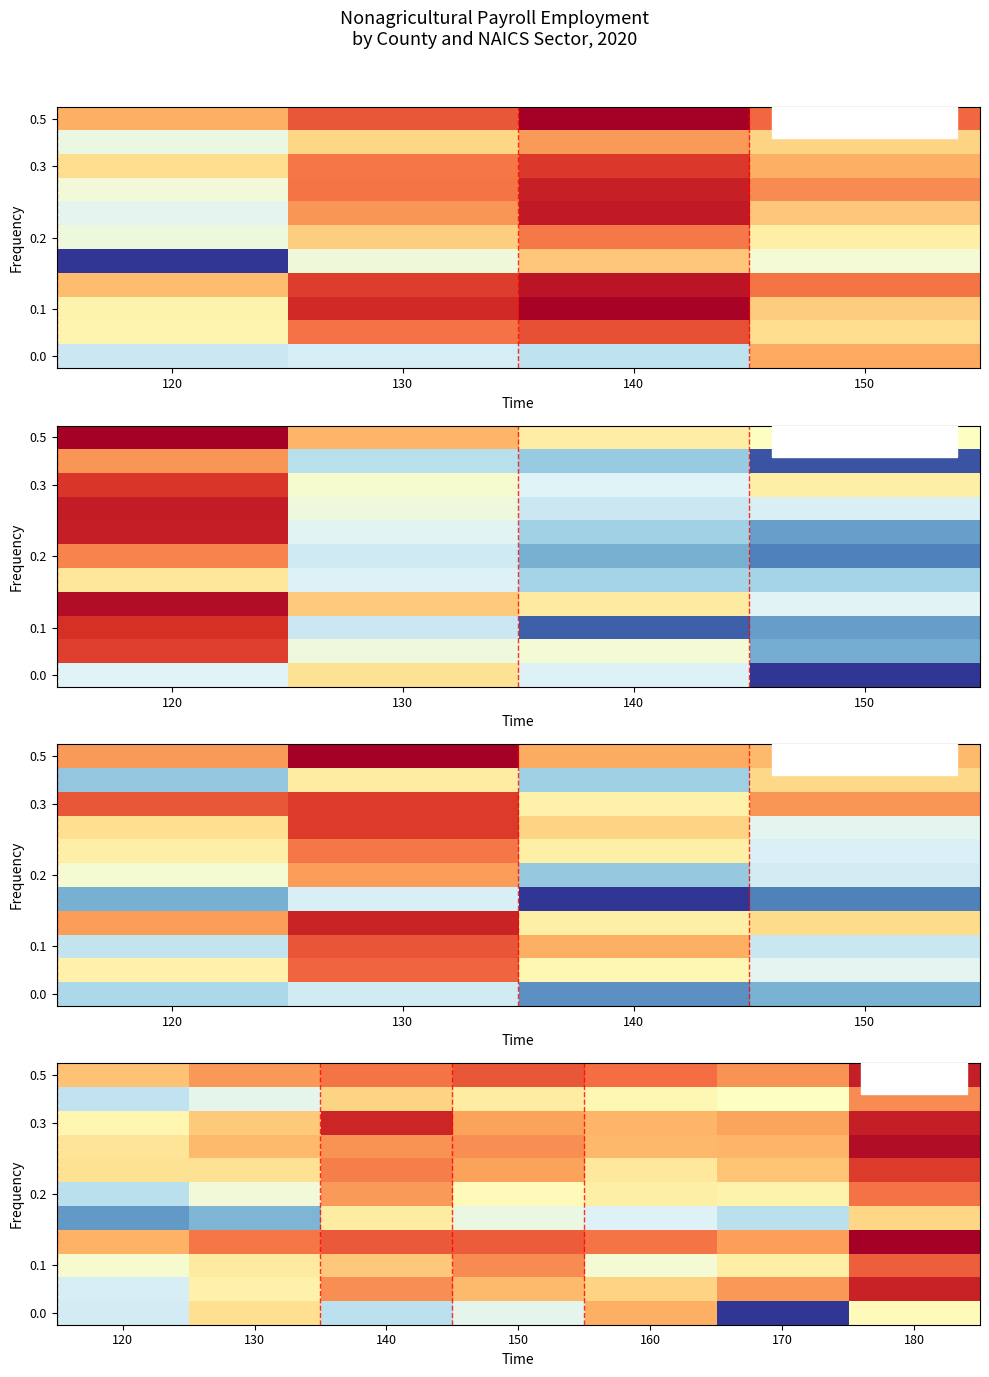

What is the average value of the 0.1 series?

6.5